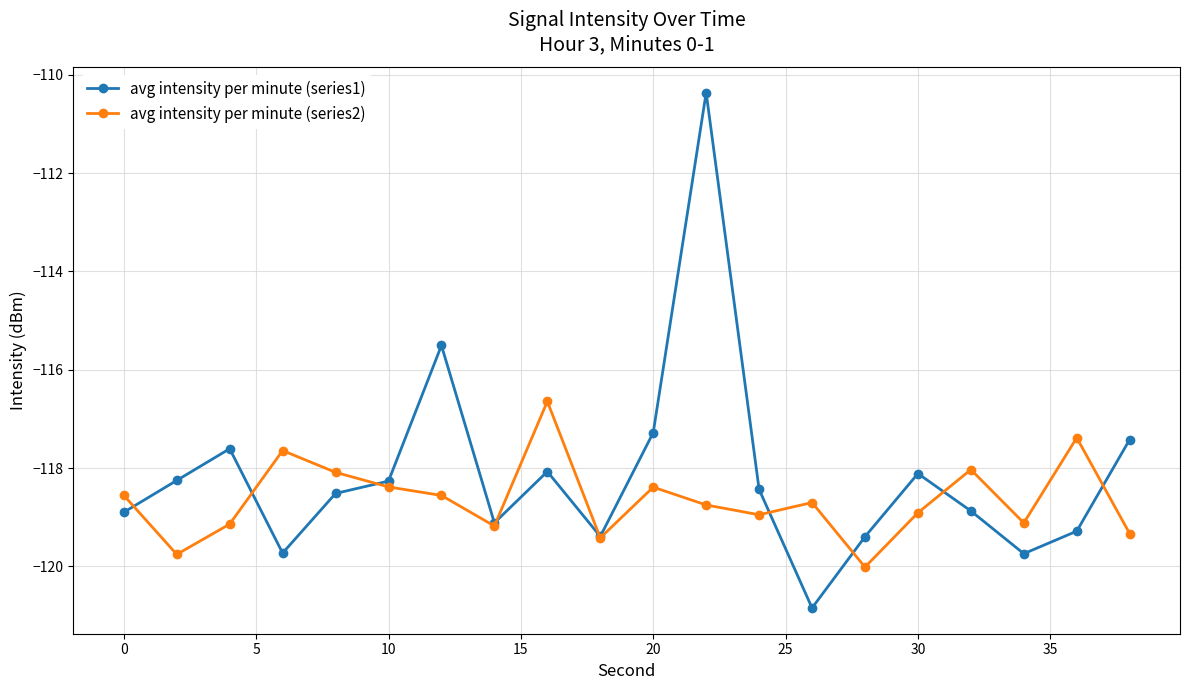

List the series in order of their peak value, highest first.

avg intensity per minute (series1), avg intensity per minute (series2)